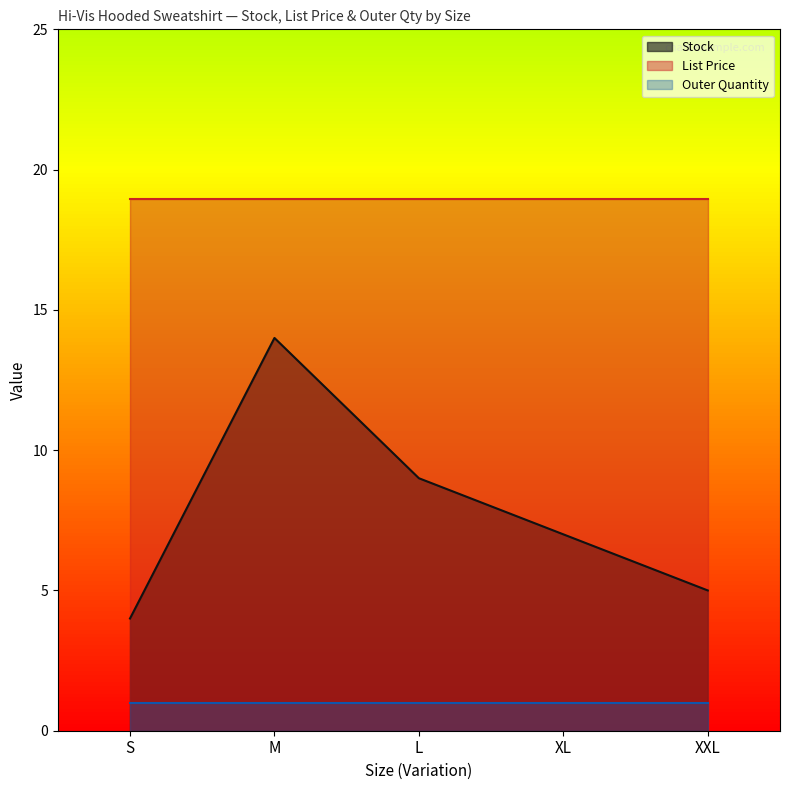

What is the difference between the highest and lowest values at XXL?

17.9